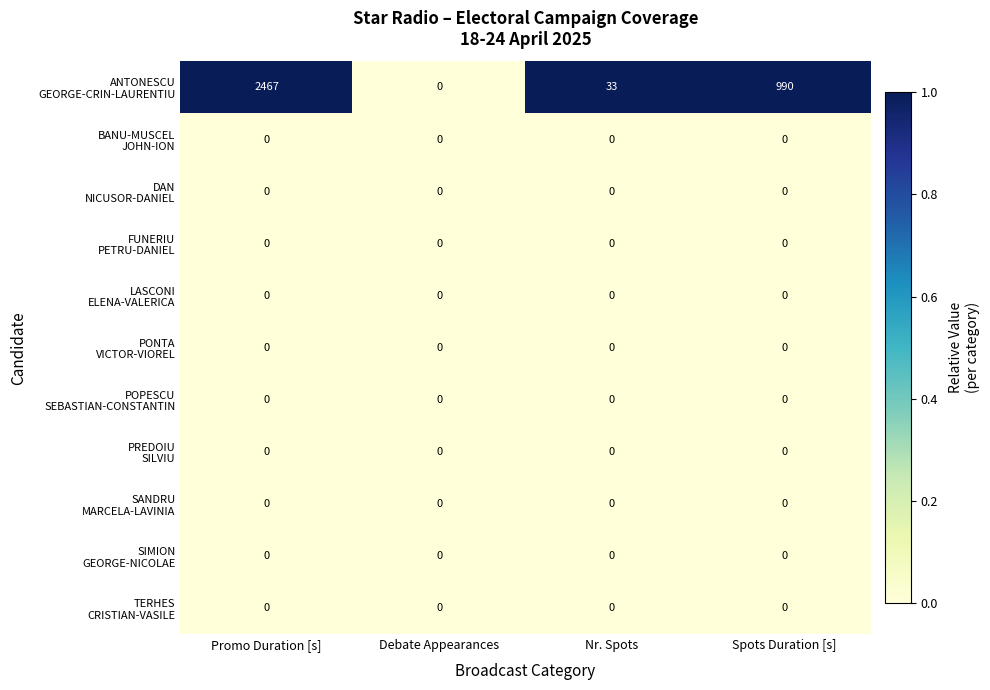

What is the maximum value shown in the chart?

2467